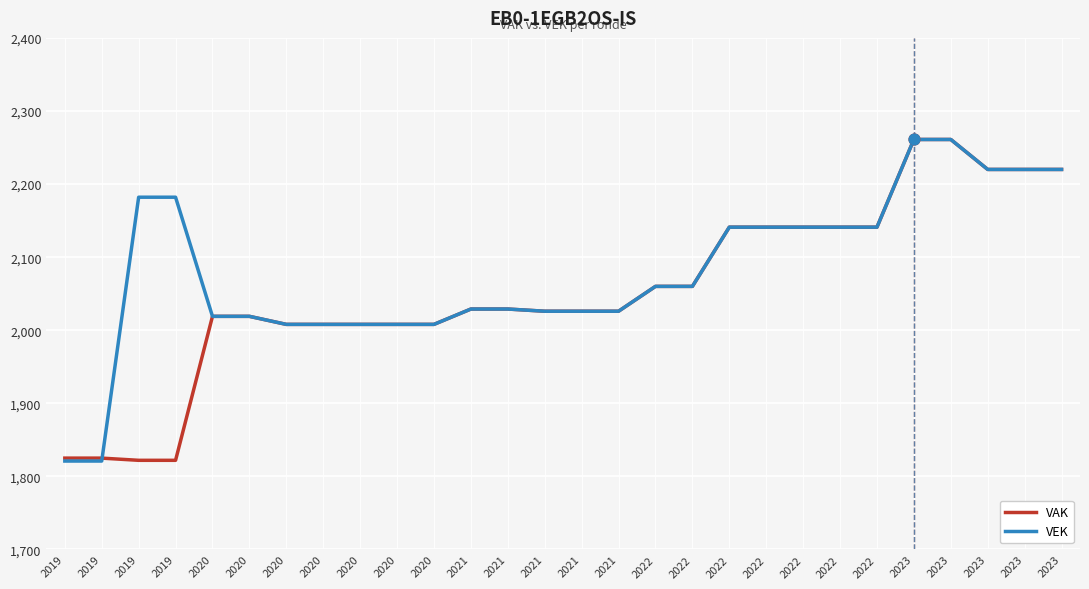

Is this an area chart (filled region under the line)?

No